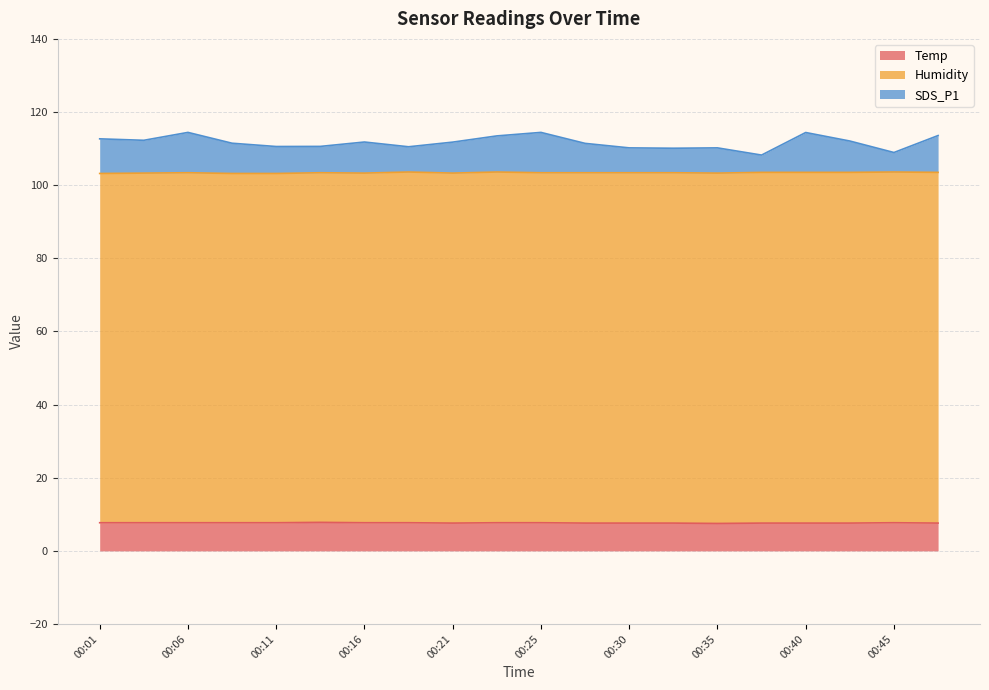

Is the value of SDS_P1 at 00:35 greater than the value of Temp at 00:06?

Yes